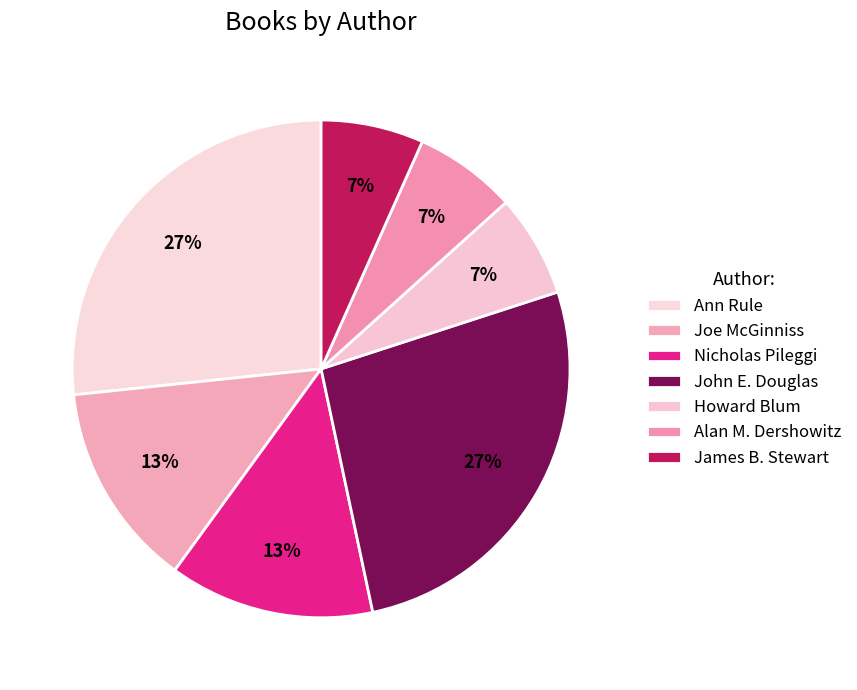

Count the number of slices in the pie.

7